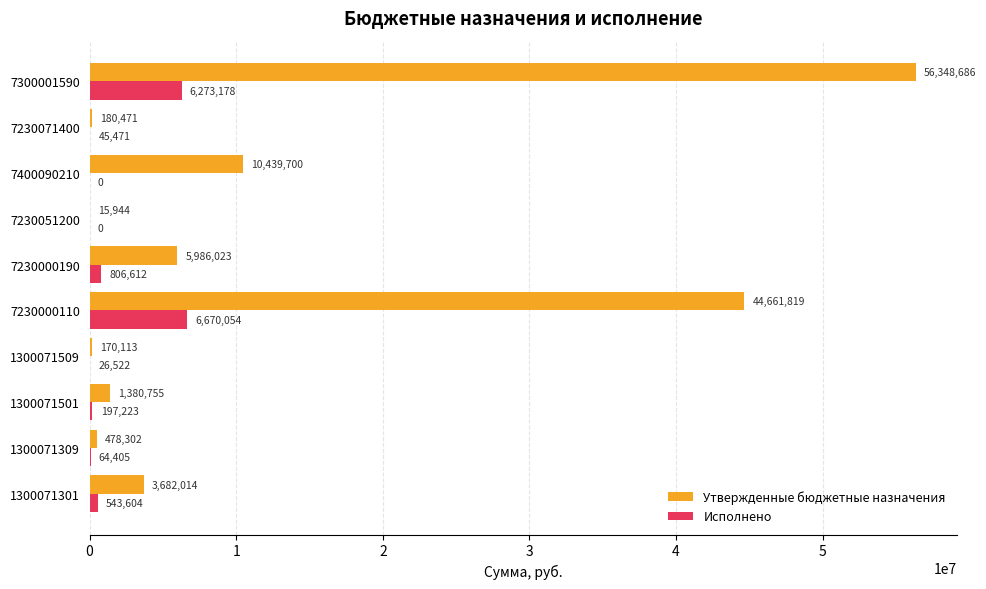

Is the value of Утвержденные бюджетные назначения at 1300071309 greater than the value of Исполнено at 7230071400?

Yes